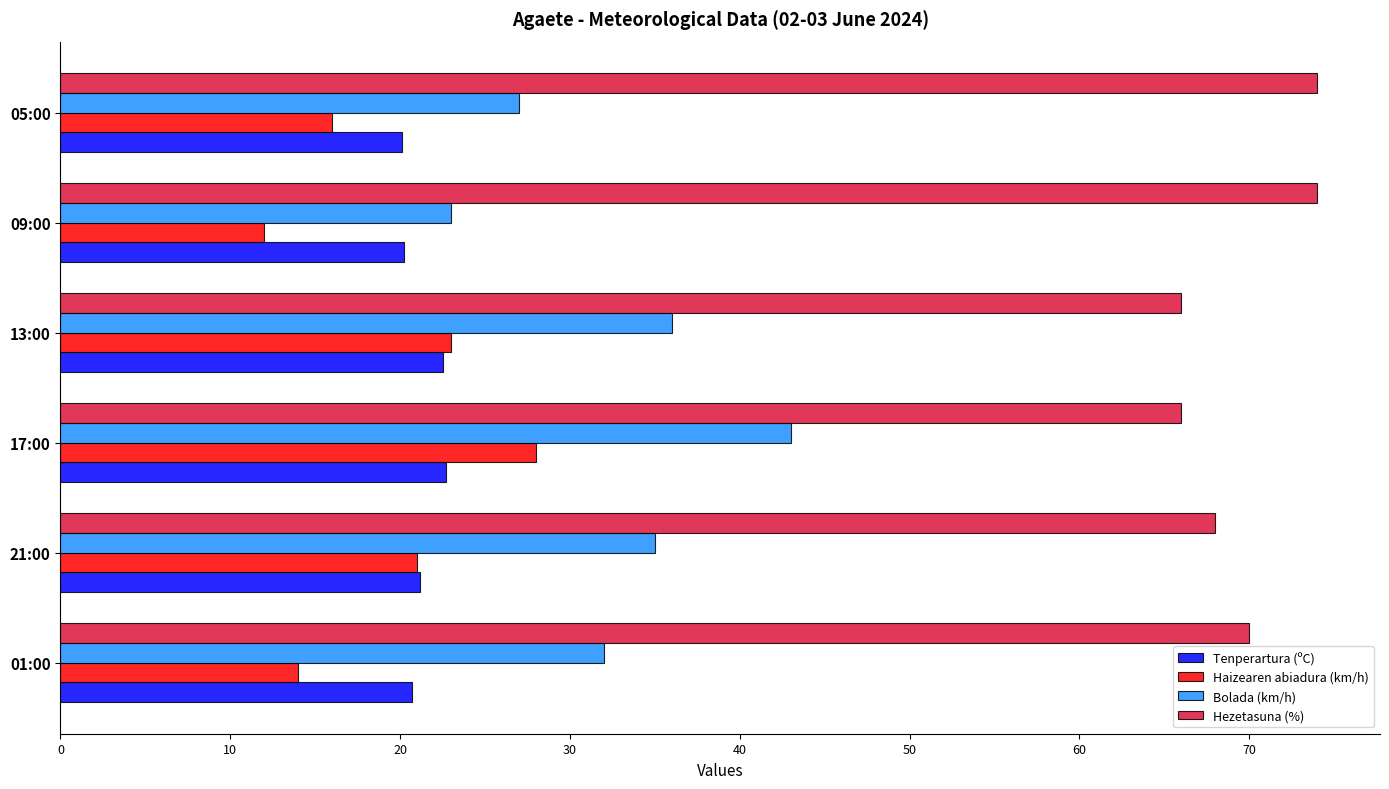

List the series in order of their peak value, lowest first.

Tenperartura (ºC), Haizearen abiadura (km/h), Bolada (km/h), Hezetasuna (%)